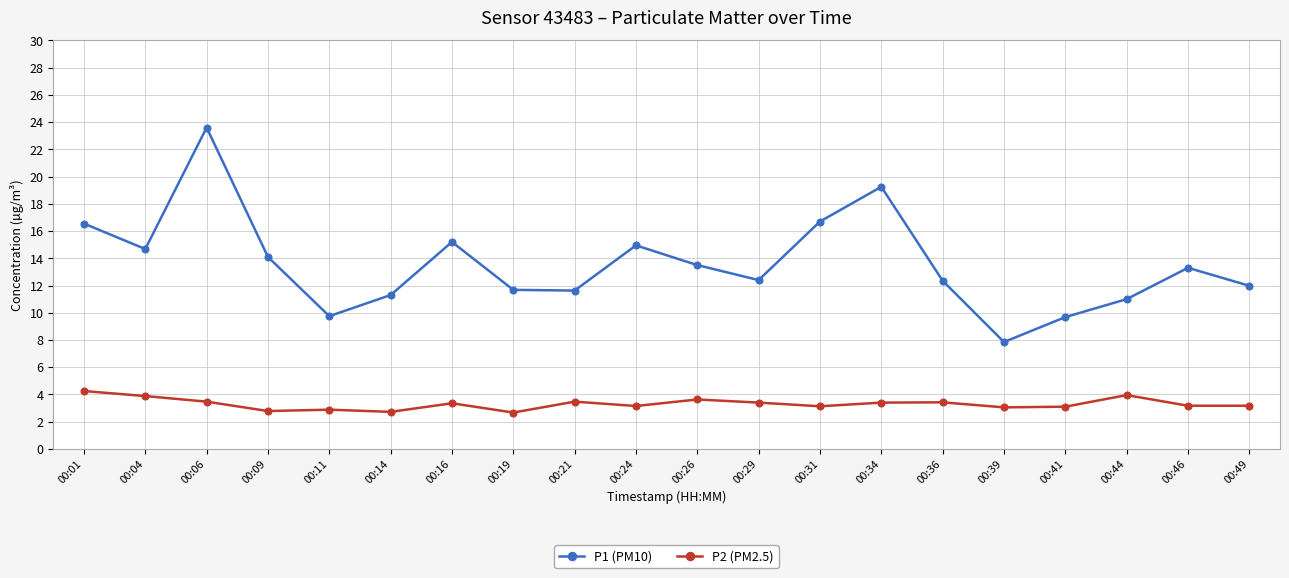

What is the value of the P1 (PM10) point at the 19th from the left?

13.3